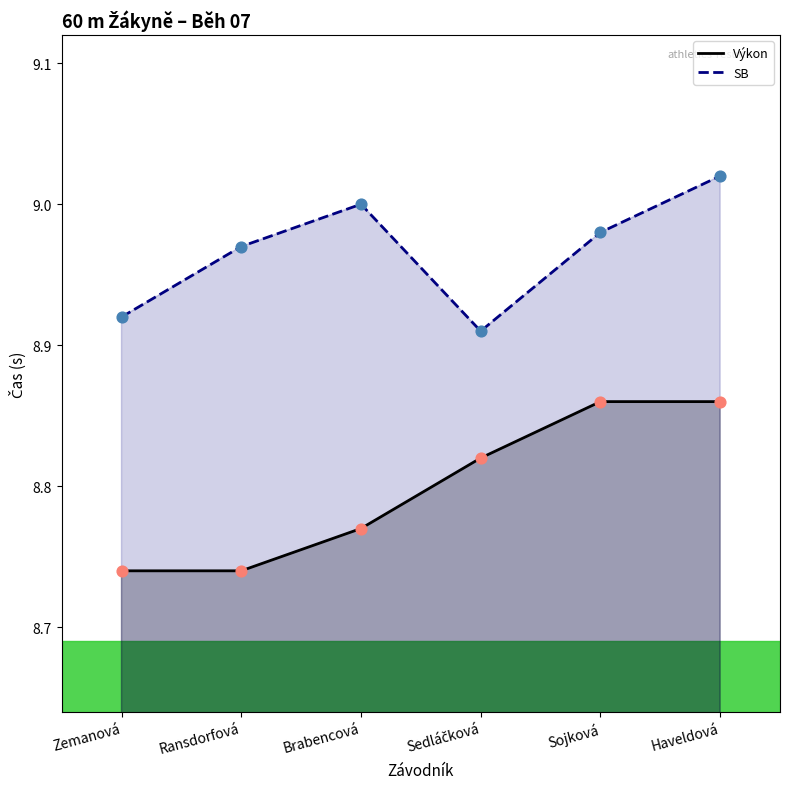

Which series has the largest total across all categories?

SB